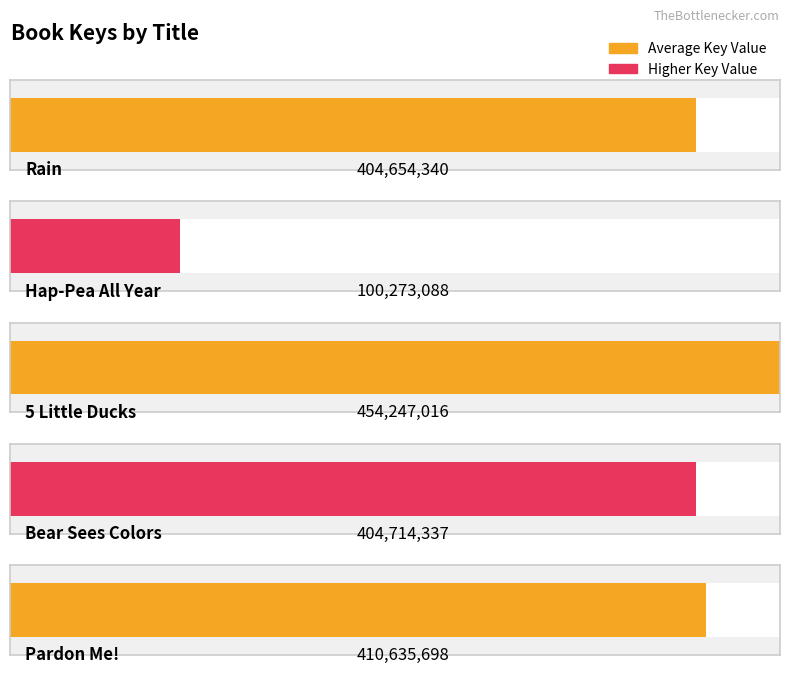

What is the difference between the values at 5 Little Ducks and Hap-Pea All Year?

353973928